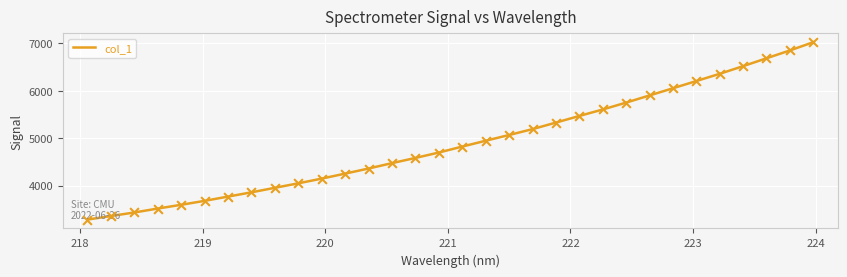

What is the difference between the maximum and minimum values?

3737.2